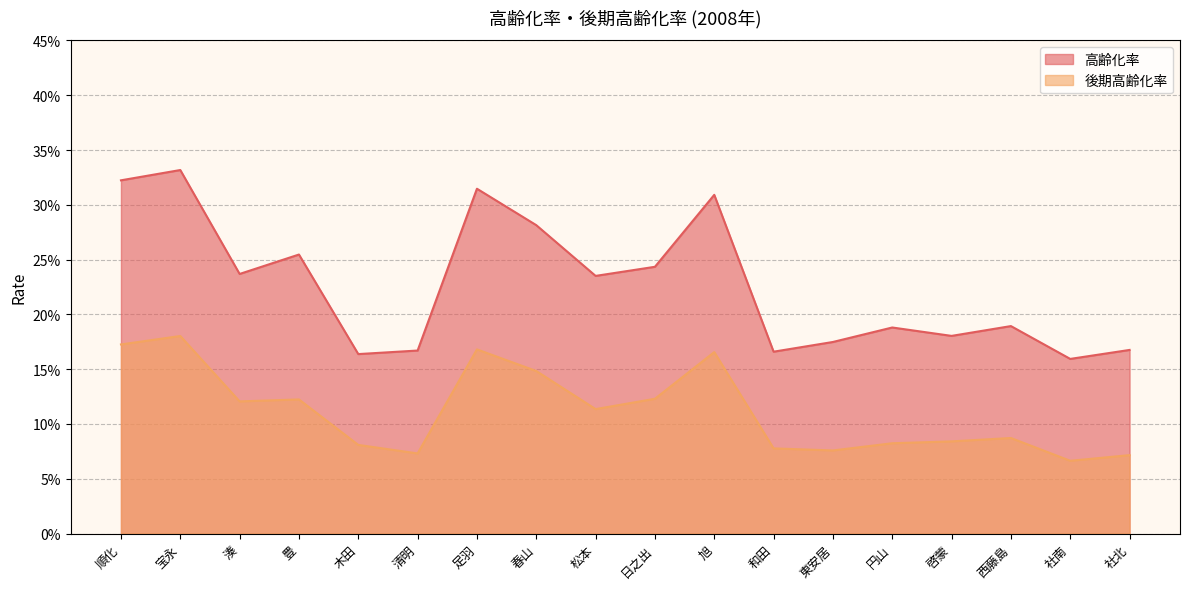

Is it true that 後期高齢化率 equals 0.1 at 日之出?

False